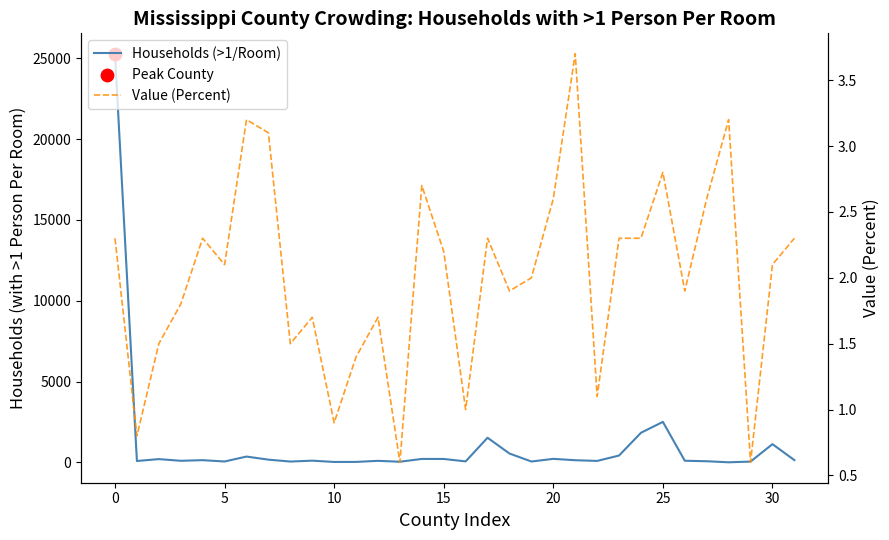

Which series reaches the maximum Y coordinate?

Households (>1/Room)